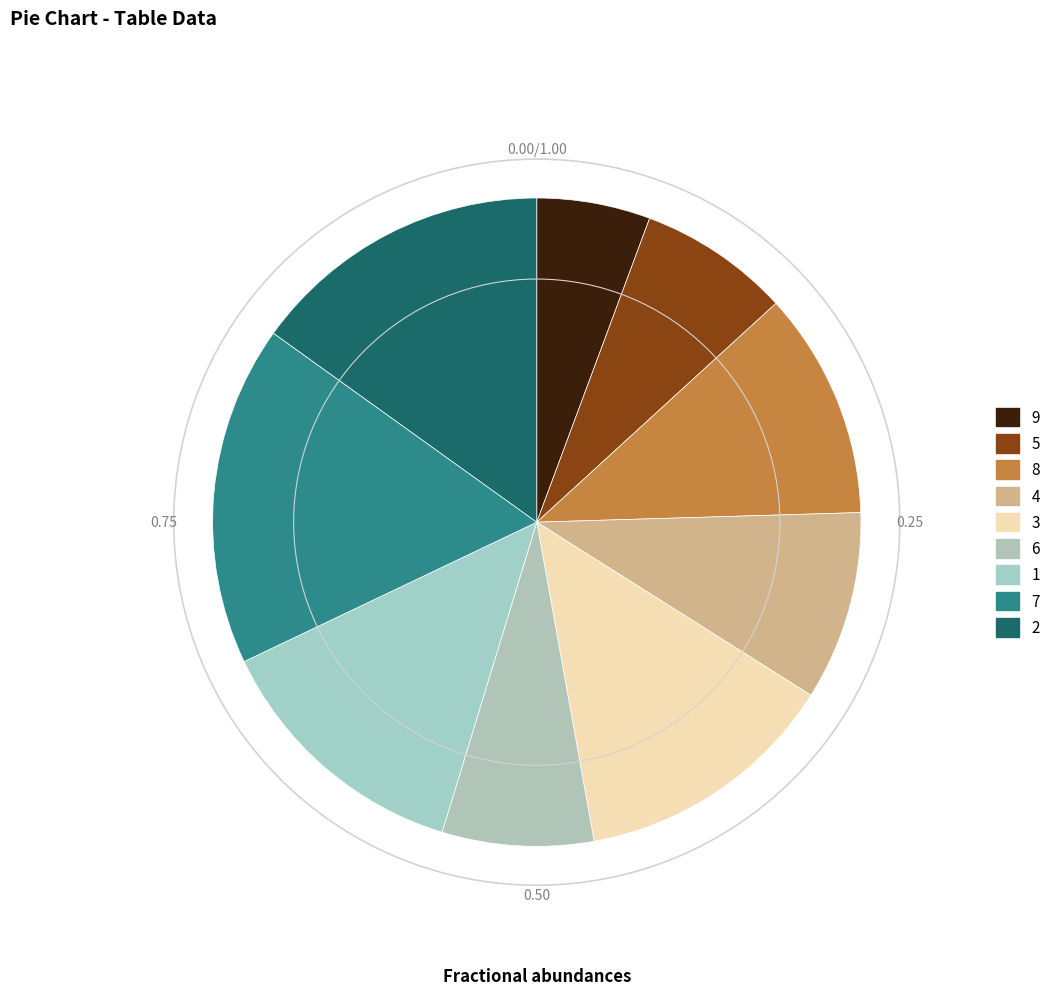

True or false: 2 accounts for 15% of the total.

True